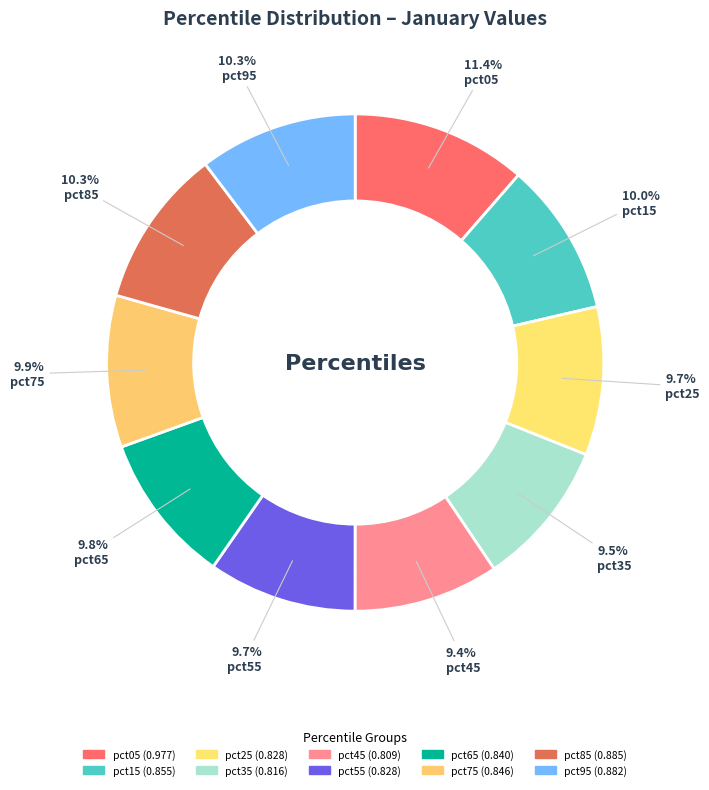

Is it true that pct35 is 1% of the pie?

False